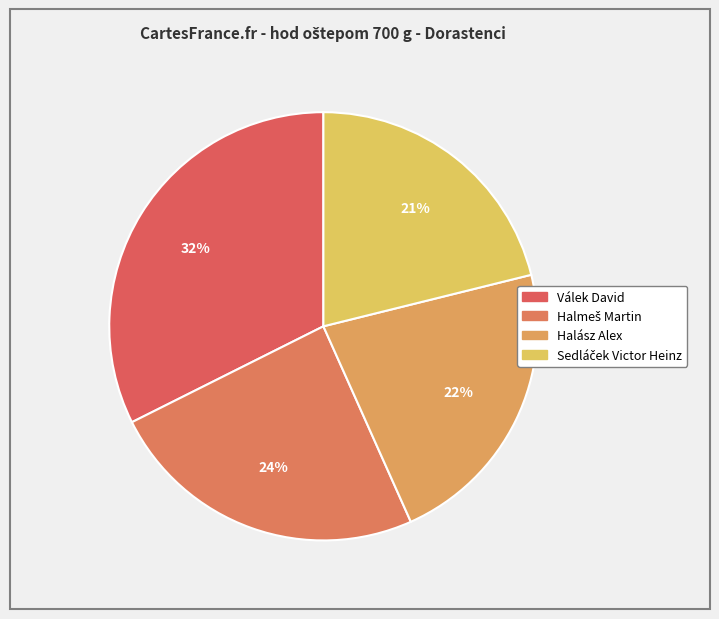

Is there any slice that represents more than half of the pie?

No